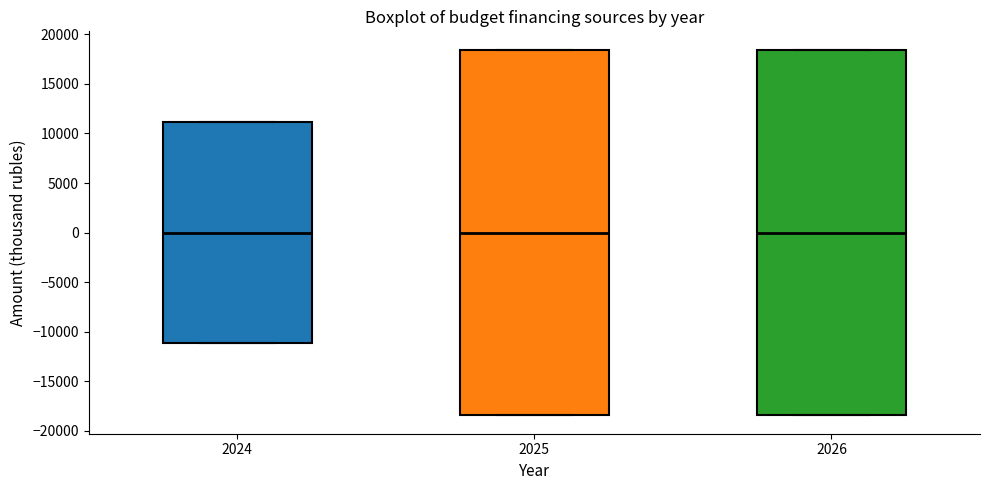

Reading left to right, transcribe this box plot: for each box, give where its median line is, the range the box spans, and where its two whiskers end, as read against the y-axis. The values are not printed on the chart, so give them approximately, as read against the axis.

2024: median 0, box -11000 to 11000, whiskers -11000 to 11000
2025: median 0, box -18500 to 18500, whiskers -18500 to 18500
2026: median 0, box -18500 to 18500, whiskers -18500 to 18500